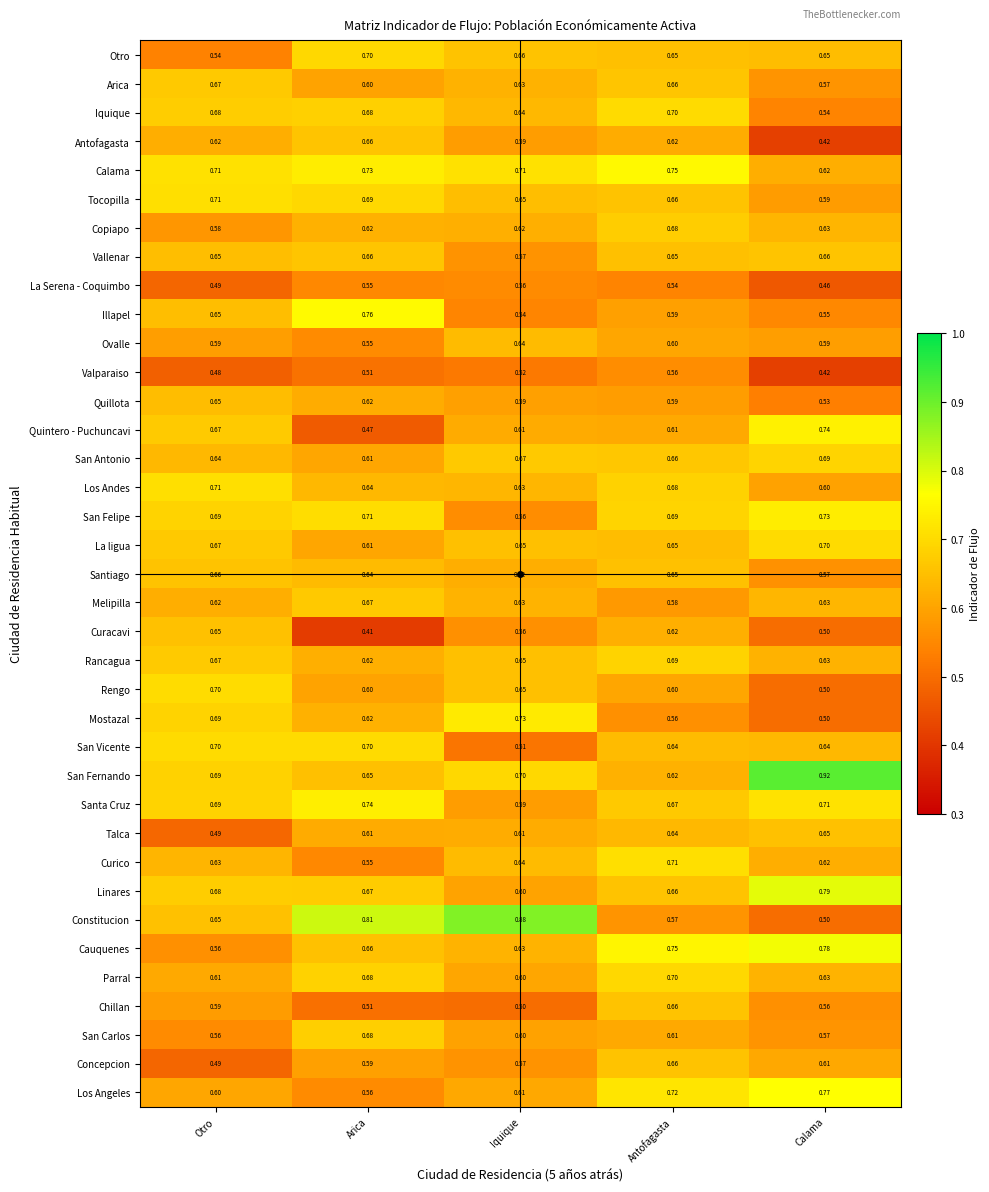

List the labels in order of Los Andes value, smallest first.

Calama, Iquique, Arica, Antofagasta, Otro